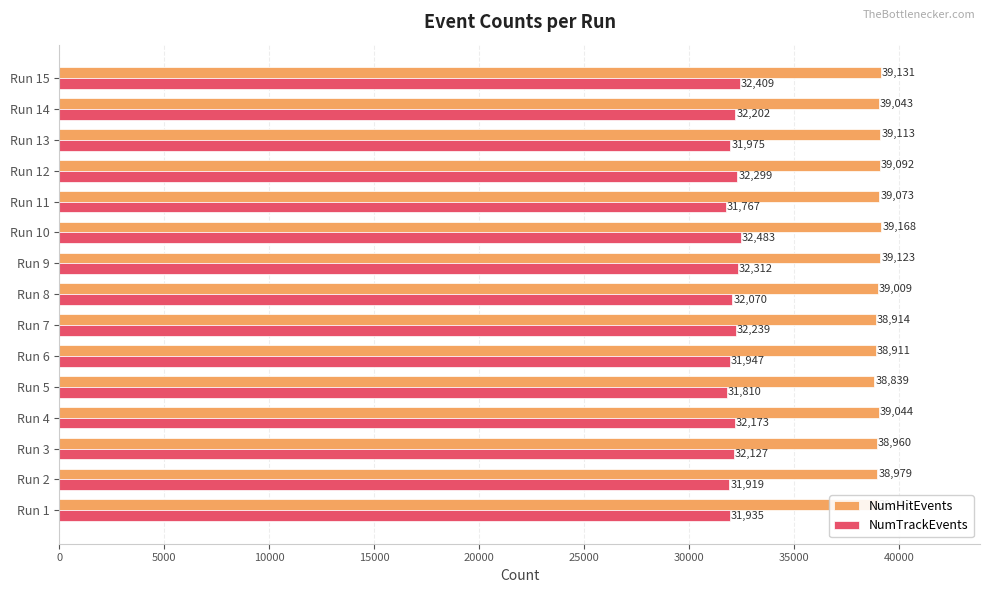

Rank the series at Run 2 from lowest to highest value.

NumTrackEvents, NumHitEvents